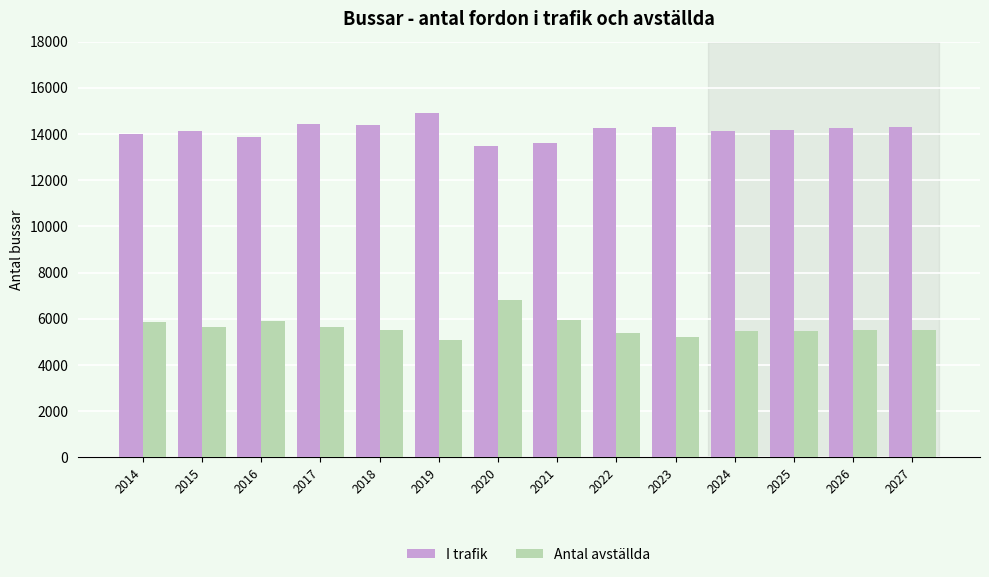

Is it true that Antal avställda equals 4739 at 2020?

False